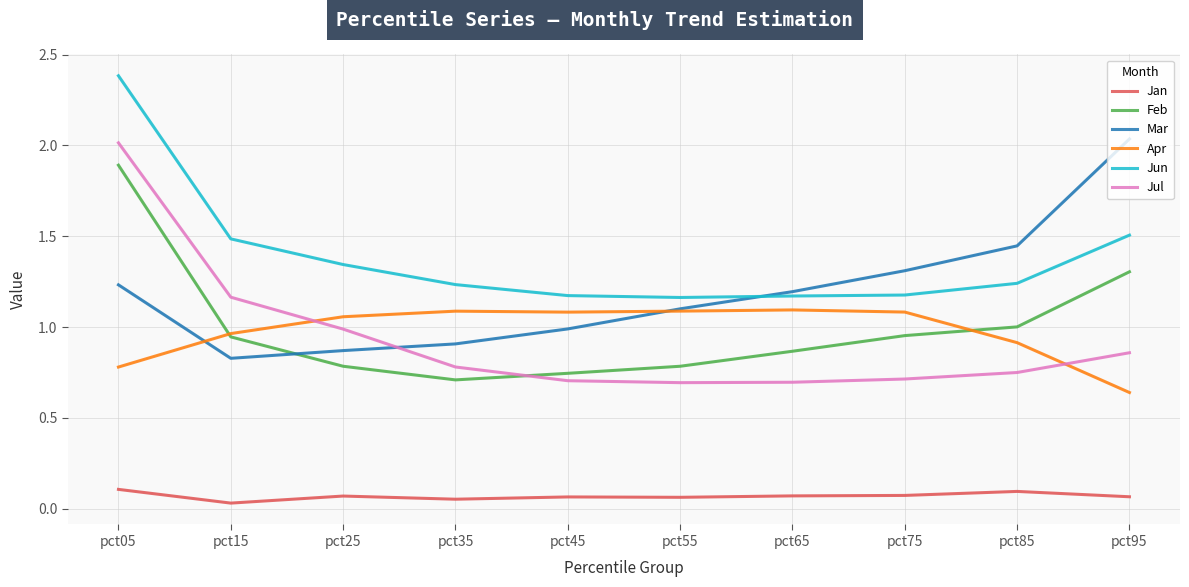

Which series changed the most between pct85 and pct95?

Mar